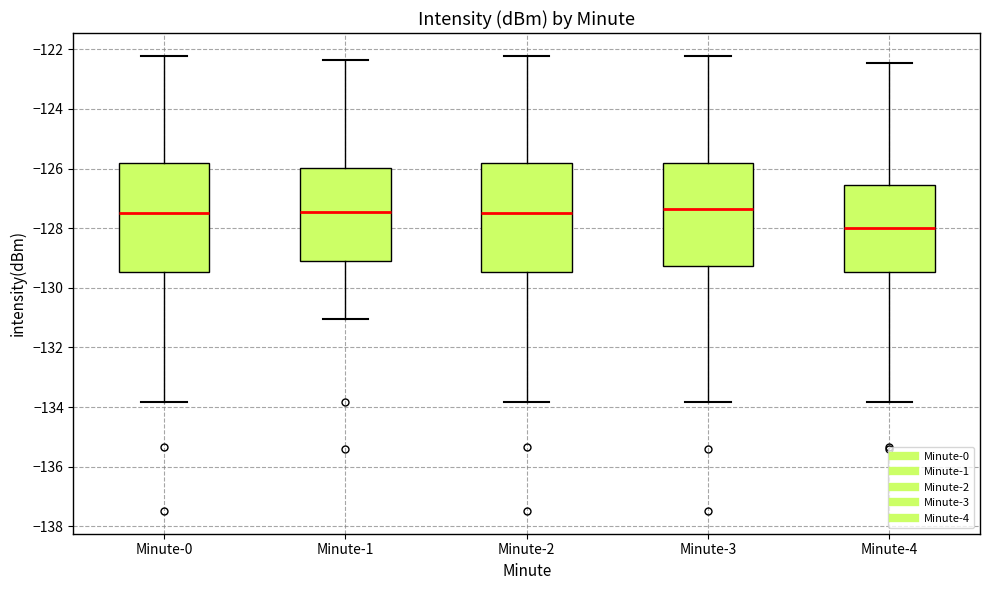

Where does the median line of the box for Minute-2 sit on the y-axis? The values are not printed on the chart, so give them approximately, as read against the axis.

-127.4